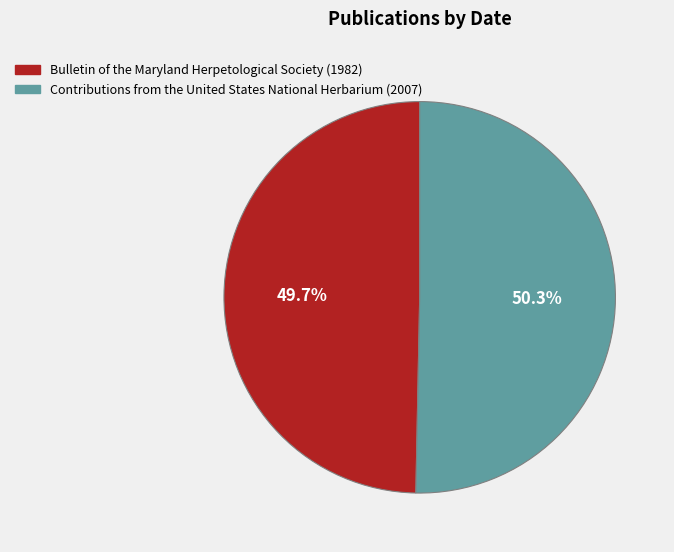

The Contributions from the United States National Herbarium (2007) slice represents 44% of the pie. True or false?

False